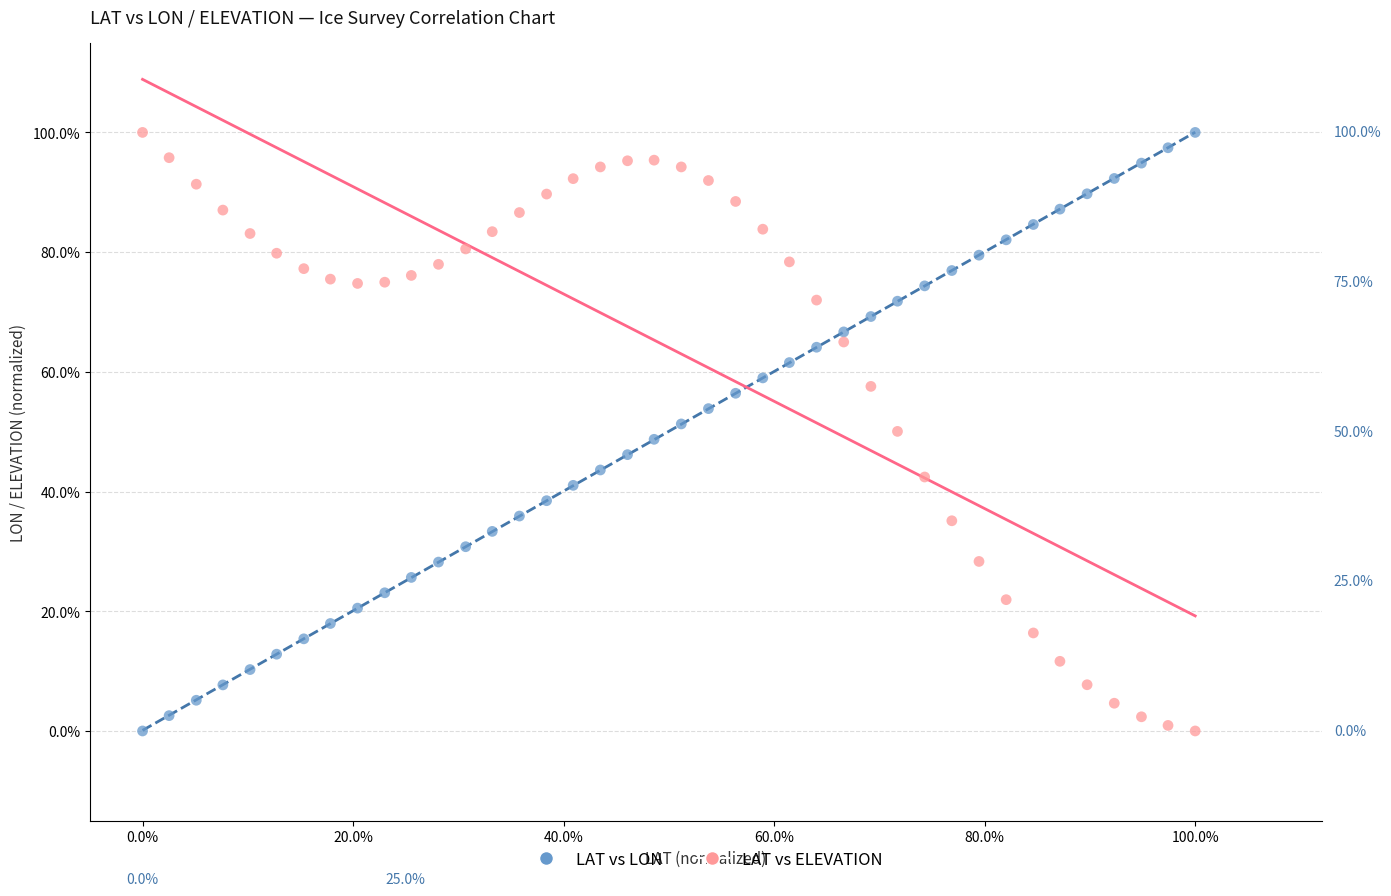

What are all the series names shown in the legend?

LAT vs LON, LAT vs ELEVATION